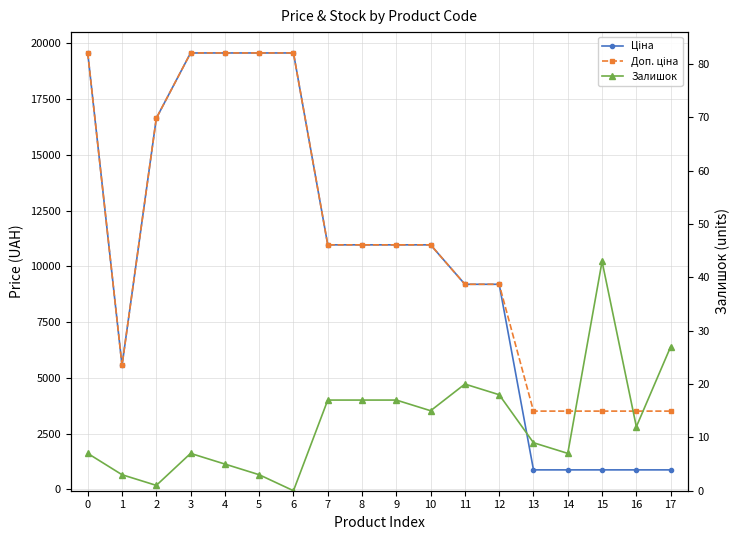

Rank the categories by Доп. ціна value from lowest to highest.

13, 14, 15, 16, 17, 1, 11, 12, 7, 8, 9, 10, 2, 0, 3, 4, 5, 6